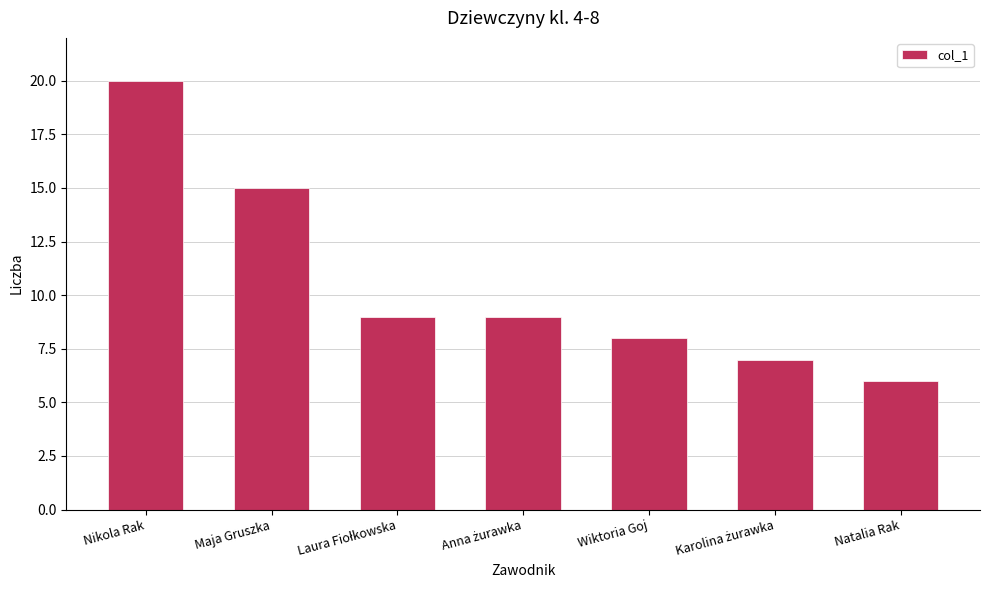

Reading left to right, list all the values displayed in this chart.

20	15	9	9	8	7	6